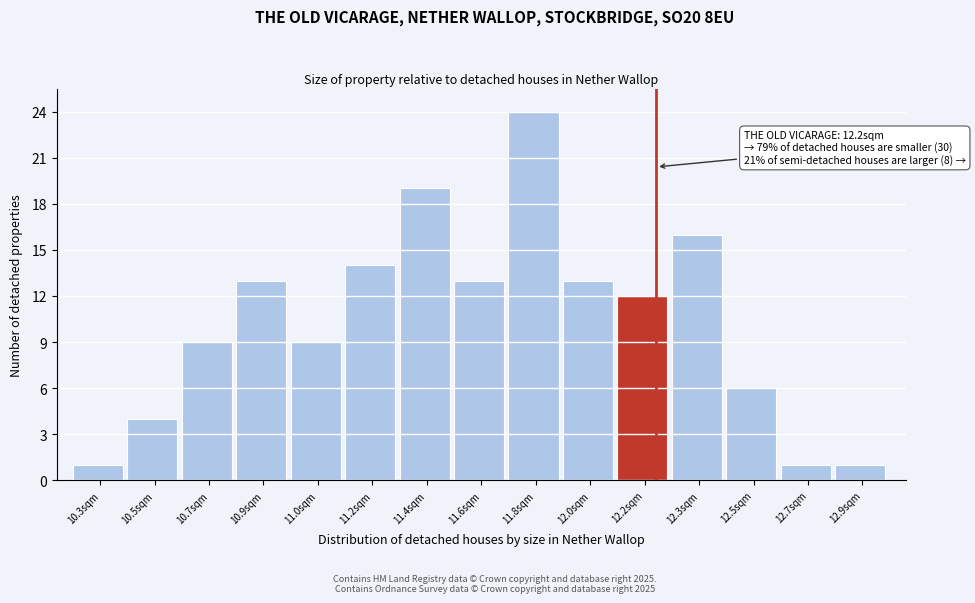

Reading left to right, extract all data points from this chart.

10.3sqm=1	10.5sqm=4	10.7sqm=9	10.9sqm=13	11.0sqm=9	11.2sqm=14	11.4sqm=19	11.6sqm=13	11.8sqm=24	12.0sqm=13	12.2sqm=12	12.3sqm=16	12.5sqm=6	12.7sqm=1	12.9sqm=1